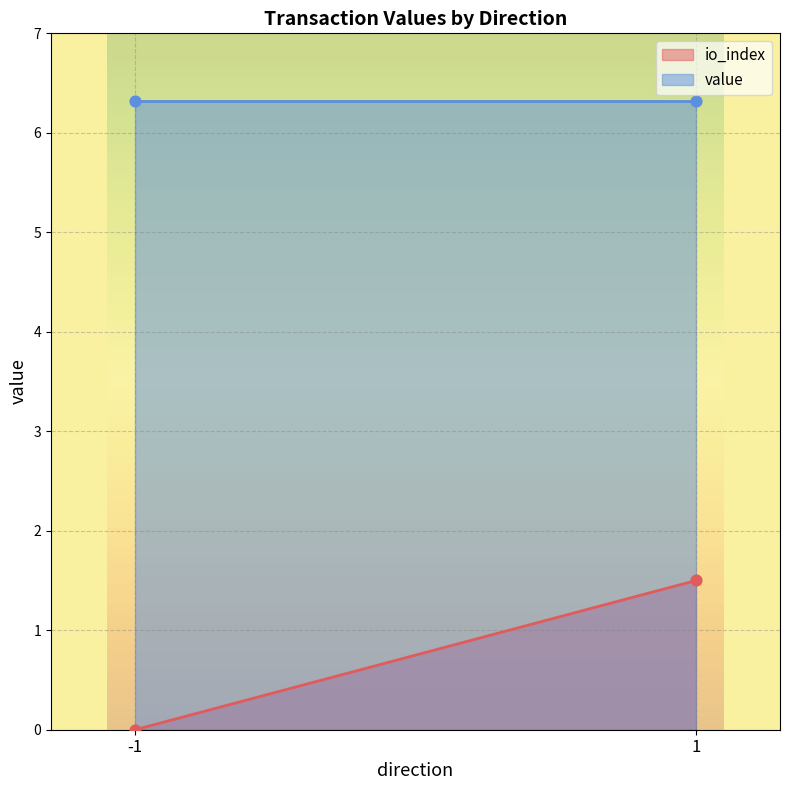

Is the value of io_index at 1 greater than the value of value at -1?

No